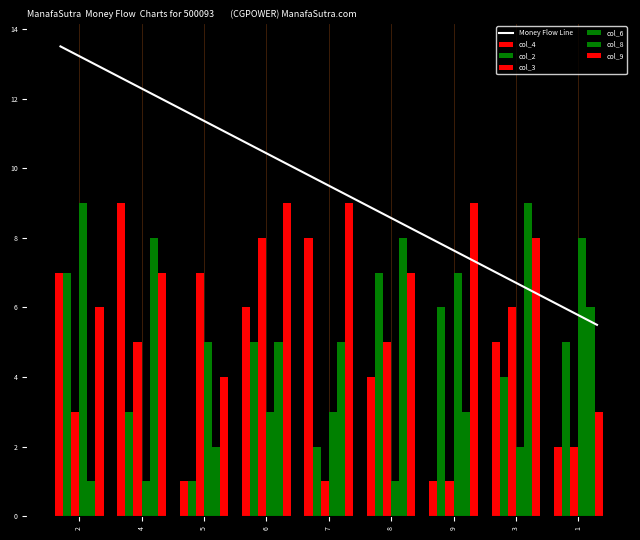

Reading left to right, list all the values displayed in this chart.

col_4: 7	9	1	6	8	4	1	5	2
col_2: 7	3	1	5	2	7	6	4	5
col_3: 3	5	7	8	1	5	1	6	2
col_6: 9	1	5	3	3	1	7	2	8
col_8: 1	8	2	5	5	8	3	9	6
col_9: 6	7	4	9	9	7	9	8	3